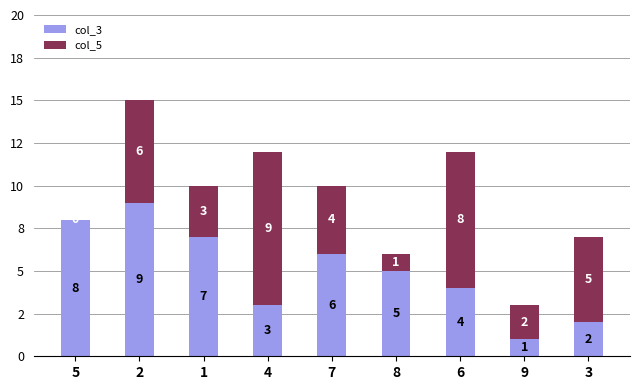

What position from the right is 8?

4